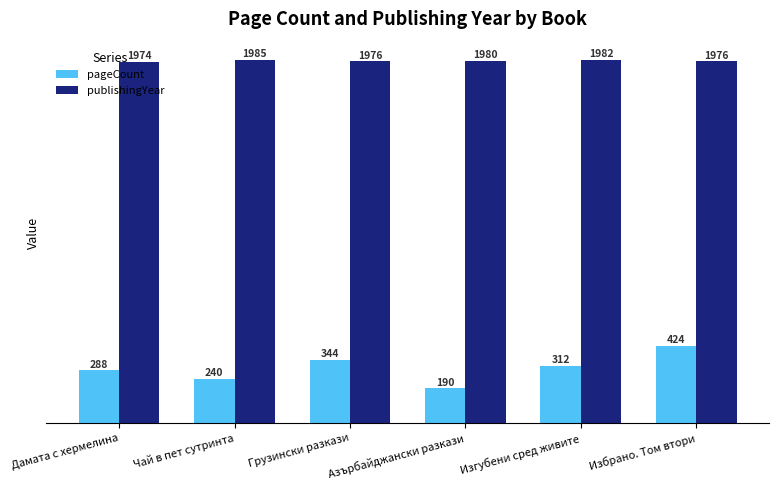

What is the total value across all series at Грузински разкази?

2320